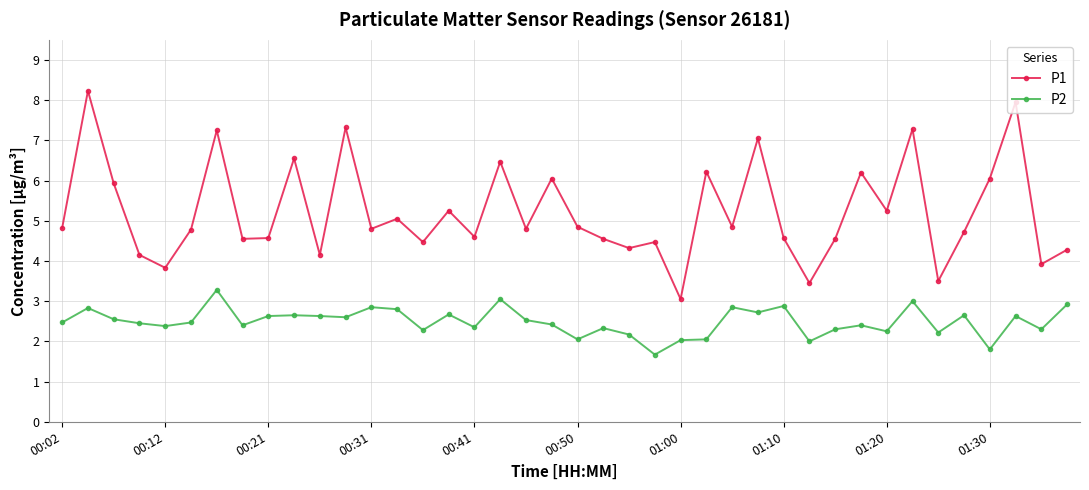

List the series in order of their overall mean, lowest first.

P2, P1